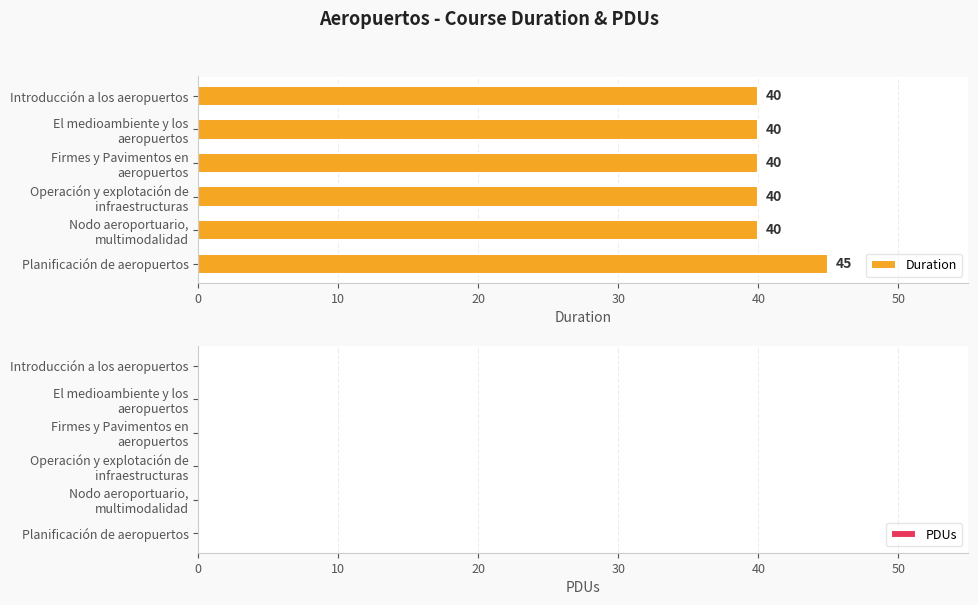

What is the average value?

41